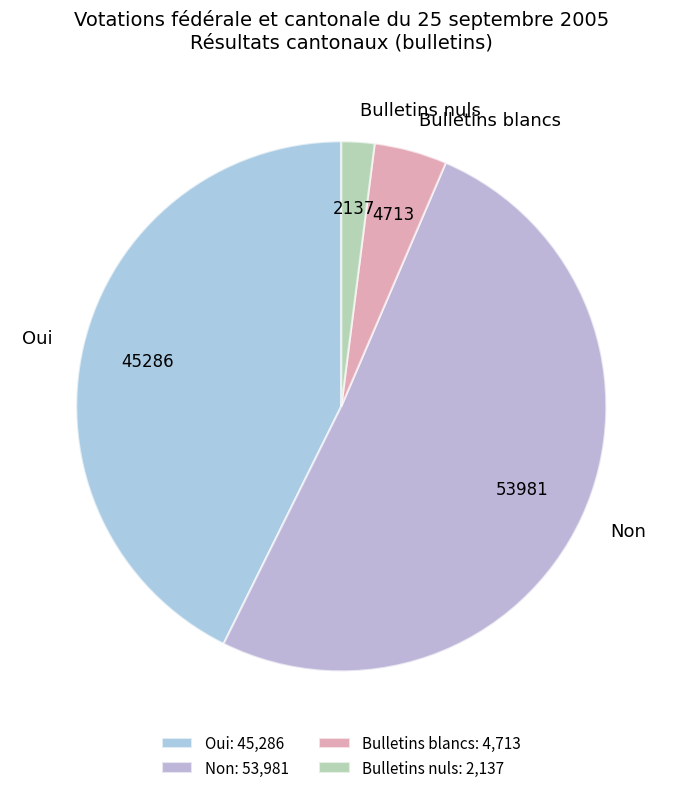

The Non slice represents 51% of the pie. True or false?

True